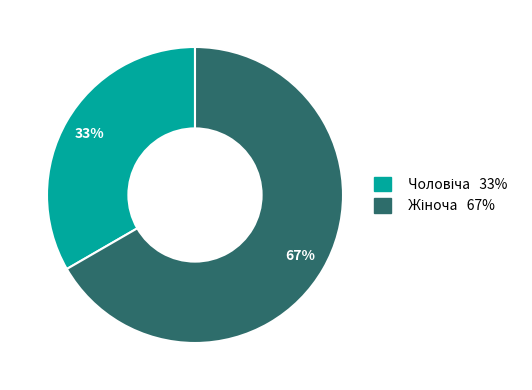

Does any single category account for the majority?

Yes